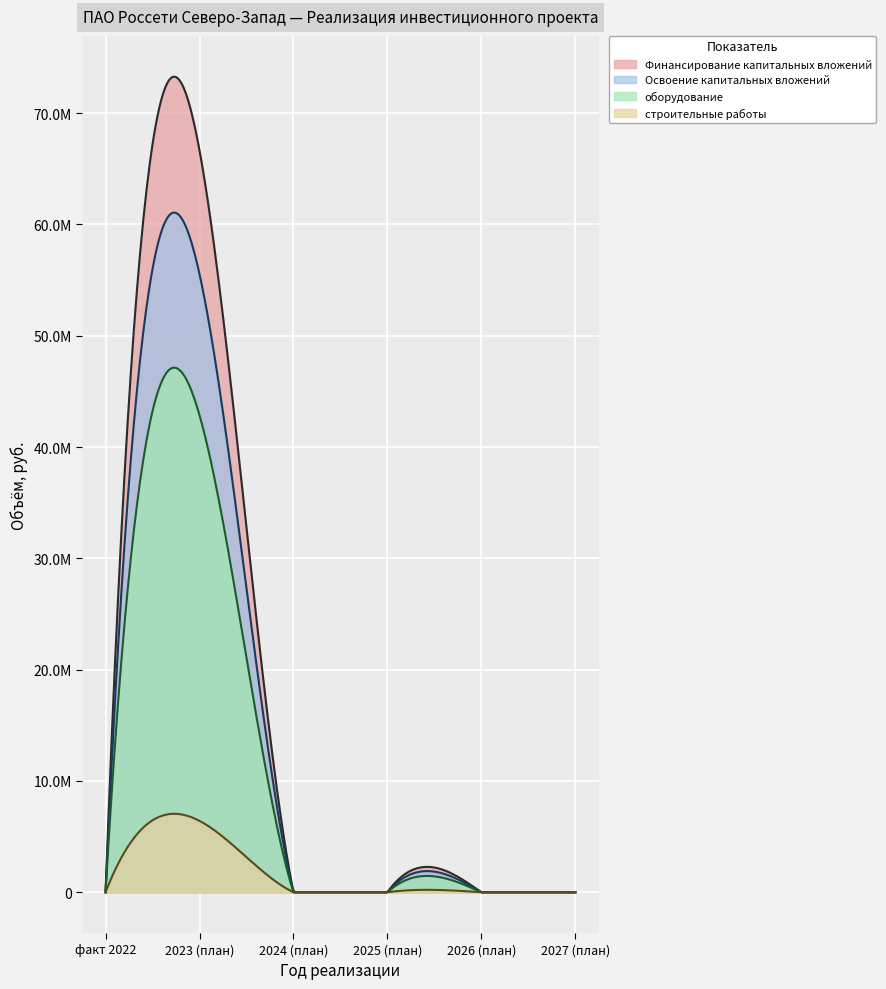

How many positive values does the Освоение капитальных вложений series have?

1